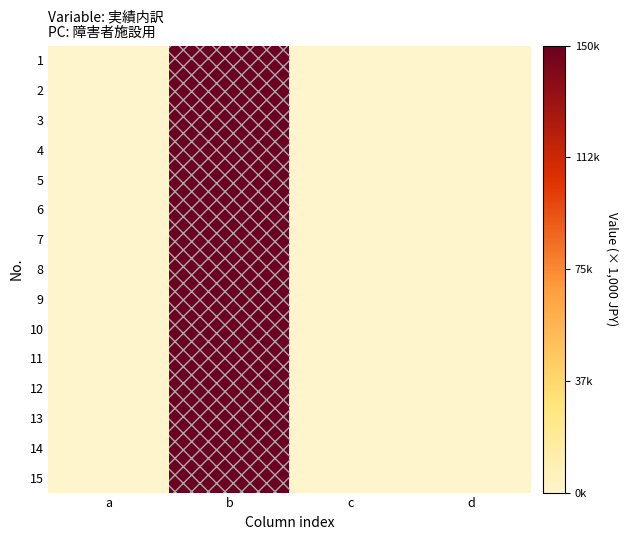

Count the number of data series in this chart.

15